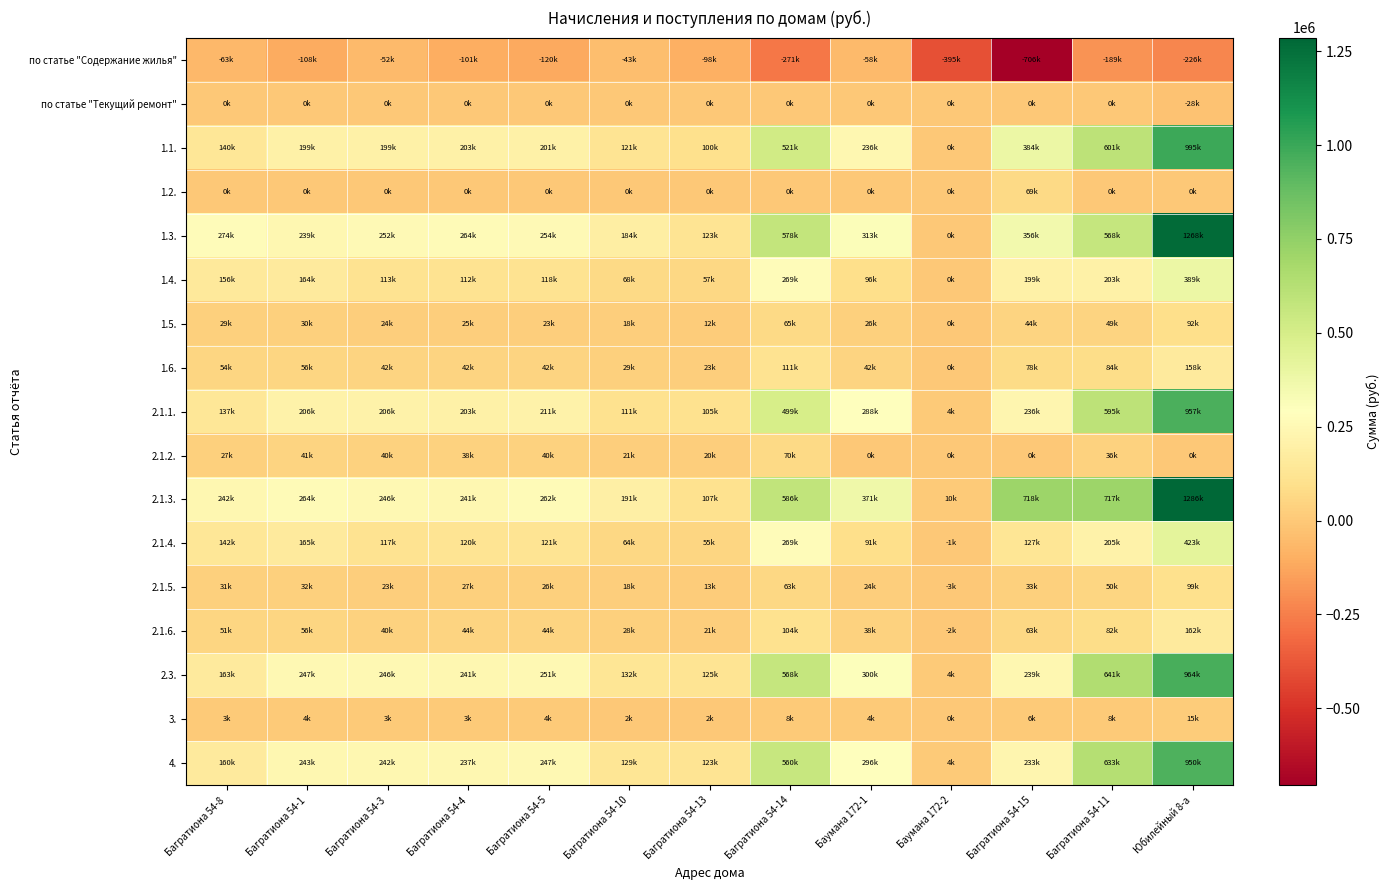

Reading left to right, list all the values displayed in this chart.

по статье "Содержание жилья": Багратиона 54-8=-62755.4	Багратиона 54-1=-108198.9	Багратиона 54-3=-52413.4	Багратиона 54-4=-101286.4	Багратиона 54-5=-119979.2	Багратиона 54-10=-43303.2	Багратиона 54-13=-98167.0	Багратиона 54-14=-270945.5	Баумана 172-1=-58455.3	Баумана 172-2=-395165.3	Багратиона 54-15=-705697.3	Багратиона 54-11=-189358.1	Юбилейный 8-а=-226293.8
по статье "Текущий ремонт": Багратиона 54-8=0.0	Багратиона 54-1=0.0	Багратиона 54-3=0.0	Багратиона 54-4=0.0	Багратиона 54-5=0.0	Багратиона 54-10=0.0	Багратиона 54-13=0.0	Багратиона 54-14=0.0	Баумана 172-1=0.0	Баумана 172-2=0.0	Багратиона 54-15=0.0	Багратиона 54-11=0.0	Юбилейный 8-а=-27671.7
1.1.: Багратиона 54-8=140354.6	Багратиона 54-1=198960.7	Багратиона 54-3=199368.8	Багратиона 54-4=202646.6	Багратиона 54-5=201172.2	Багратиона 54-10=121471.6	Багратиона 54-13=99783.1	Багратиона 54-14=521146.1	Баумана 172-1=236356.9	Баумана 172-2=0.0	Багратиона 54-15=384275.5	Багратиона 54-11=601484.9	Юбилейный 8-а=995214.8
1.2.: Багратиона 54-8=0.0	Багратиона 54-1=0.0	Багратиона 54-3=0.0	Багратиона 54-4=0.0	Багратиона 54-5=0.0	Багратиона 54-10=0.0	Багратиона 54-13=0.0	Багратиона 54-14=0.0	Баумана 172-1=0.0	Баумана 172-2=0.0	Багратиона 54-15=68946.0	Багратиона 54-11=0.0	Юбилейный 8-а=0.0
1.3.: Багратиона 54-8=273955.3	Багратиона 54-1=239485.5	Багратиона 54-3=251580.5	Багратиона 54-4=263703.1	Багратиона 54-5=253637.0	Багратиона 54-10=184152.0	Багратиона 54-13=122788.6	Багратиона 54-14=578173.8	Баумана 172-1=313238.3	Баумана 172-2=0.0	Багратиона 54-15=355538.1	Багратиона 54-11=568034.4	Юбилейный 8-а=1268304.8
1.4.: Багратиона 54-8=155913.1	Багратиона 54-1=163553.6	Багратиона 54-3=113289.6	Багратиона 54-4=111596.1	Багратиона 54-5=117594.9	Багратиона 54-10=67792.9	Багратиона 54-13=57255.7	Багратиона 54-14=269439.9	Баумана 172-1=95569.4	Баумана 172-2=0.0	Багратиона 54-15=199009.4	Багратиона 54-11=202717.2	Юбилейный 8-а=388821.6
1.5.: Багратиона 54-8=29292.5	Багратиона 54-1=30445.2	Багратиона 54-3=23622.3	Багратиона 54-4=24714.7	Багратиона 54-5=23199.3	Багратиона 54-10=18156.9	Багратиона 54-13=12366.1	Багратиона 54-14=65410.6	Баумана 172-1=25929.9	Баумана 172-2=0.0	Багратиона 54-15=44026.7	Багратиона 54-11=48973.2	Юбилейный 8-а=92496.1
1.6.: Багратиона 54-8=53975.8	Багратиона 54-1=56415.7	Багратиона 54-3=41672.2	Багратиона 54-4=42081.0	Багратиона 54-5=41730.1	Багратиона 54-10=29214.5	Багратиона 54-13=22509.6	Багратиона 54-14=111456.6	Баумана 172-1=42434.0	Баумана 172-2=0.0	Багратиона 54-15=77746.9	Багратиона 54-11=83863.3	Юбилейный 8-а=158436.0
2.1.1.: Багратиона 54-8=136590.4	Багратиона 54-1=205654.1	Багратиона 54-3=205788.6	Багратиона 54-4=202512.7	Багратиона 54-5=211012.3	Багратиона 54-10=110764.3	Багратиона 54-13=104805.9	Багратиона 54-14=498575.3	Баумана 172-1=287862.5	Баумана 172-2=4286.2	Багратиона 54-15=235737.6	Багратиона 54-11=595230.4	Юбилейный 8-а=956988.5
2.1.2.: Багратиона 54-8=26756.1	Багратиона 54-1=41397.2	Багратиона 54-3=39926.2	Багратиона 54-4=38279.1	Багратиона 54-5=39627.7	Багратиона 54-10=20767.2	Багратиона 54-13=19786.3	Багратиона 54-14=69791.2	Баумана 172-1=0.0	Баумана 172-2=0.0	Багратиона 54-15=0.0	Багратиона 54-11=36099.8	Юбилейный 8-а=0.0
2.1.3.: Багратиона 54-8=242168.0	Багратиона 54-1=263699.7	Багратиона 54-3=245537.7	Багратиона 54-4=240585.0	Багратиона 54-5=261701.0	Багратиона 54-10=191121.3	Багратиона 54-13=106800.1	Багратиона 54-14=585800.4	Баумана 172-1=371381.2	Баумана 172-2=9677.4	Багратиона 54-15=717822.3	Багратиона 54-11=716836.4	Юбилейный 8-а=1286468.7
2.1.4.: Багратиона 54-8=142482.1	Багратиона 54-1=164856.2	Багратиона 54-3=116664.4	Багратиона 54-4=119560.7	Багратиона 54-5=121048.9	Багратиона 54-10=64354.5	Багратиона 54-13=55331.6	Багратиона 54-14=268557.0	Баумана 172-1=91380.7	Баумана 172-2=-1257.7	Багратиона 54-15=127359.7	Багратиона 54-11=204973.9	Юбилейный 8-а=422775.6
2.1.5.: Багратиона 54-8=30688.0	Багратиона 54-1=32088.1	Багратиона 54-3=22727.6	Багратиона 54-4=27261.8	Багратиона 54-5=26430.6	Багратиона 54-10=18096.6	Багратиона 54-13=12515.8	Багратиона 54-14=63239.4	Баумана 172-1=23825.1	Баумана 172-2=-2690.2	Багратиона 54-15=33321.8	Багратиона 54-11=50316.1	Юбилейный 8-а=99013.0
2.1.6.: Багратиона 54-8=50867.0	Багратиона 54-1=55833.8	Багратиона 54-3=39898.6	Багратиона 54-4=44111.9	Багратиона 54-5=43790.4	Багратиона 54-10=27730.5	Багратиона 54-13=21430.7	Багратиона 54-14=104223.6	Баумана 172-1=38334.8	Баумана 172-2=-2322.3	Багратиона 54-15=62761.0	Багратиона 54-11=82053.8	Юбилейный 8-а=161673.6
2.3.: Багратиона 54-8=163346.6	Багратиона 54-1=247051.3	Багратиона 54-3=245714.8	Багратиона 54-4=240791.9	Багратиона 54-5=250640.0	Багратиона 54-10=131531.4	Багратиона 54-13=124592.2	Багратиона 54-14=568366.5	Баумана 172-1=300062.5	Баумана 172-2=4286.2	Багратиона 54-15=239337.6	Багратиона 54-11=640930.2	Юбилейный 8-а=964388.5
3.: Багратиона 54-8=3147.8	Багратиона 54-1=3817.7	Багратиона 54-3=3352.7	Багратиона 54-4=3361.6	Багратиона 54-5=3518.1	Багратиона 54-10=2164.2	Багратиона 54-13=1603.3	Багратиона 54-14=7950.9	Баумана 172-1=4063.9	Баумана 172-2=38.5	Багратиона 54-15=5885.0	Багратиона 54-11=8427.5	Юбилейный 8-а=14634.6
4.: Багратиона 54-8=160198.8	Багратиона 54-1=243233.7	Багратиона 54-3=242362.0	Багратиона 54-4=237430.3	Багратиона 54-5=247121.9	Багратиона 54-10=129367.3	Багратиона 54-13=122988.9	Багратиона 54-14=560415.6	Баумана 172-1=295998.6	Баумана 172-2=4247.7	Багратиона 54-15=233452.6	Багратиона 54-11=632502.7	Юбилейный 8-а=949753.9